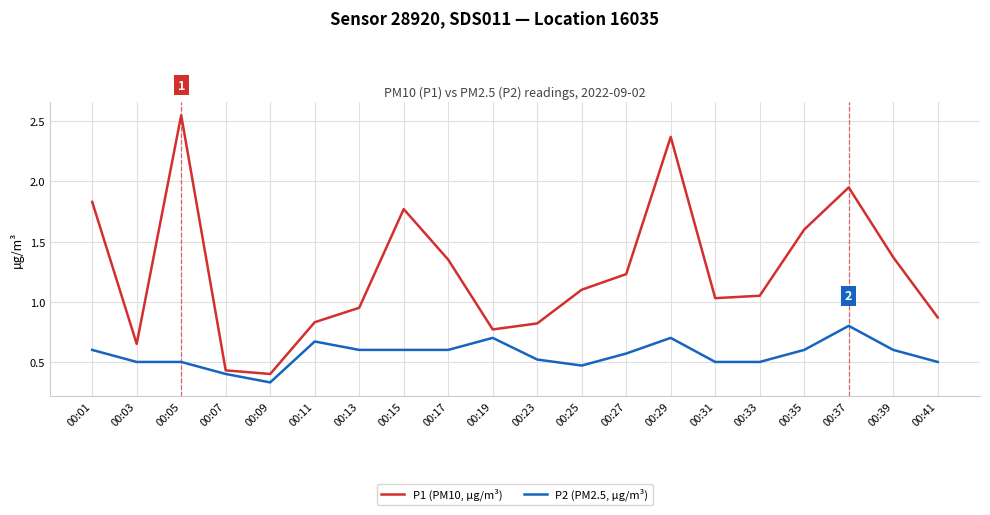

True or false: P1 (PM10, µg/m³) and P2 (PM2.5, µg/m³) intersect in this chart.

False